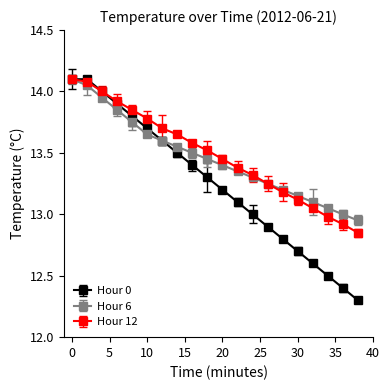

At how many categories does at least one series exceed 13?

18